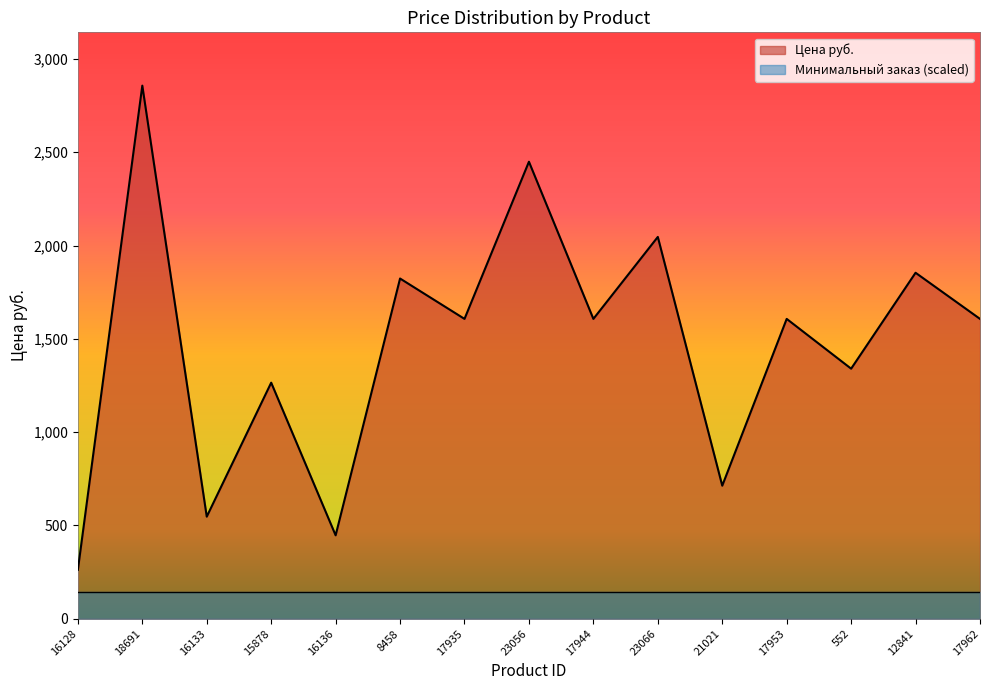

Does the chart have visible grid lines?

No